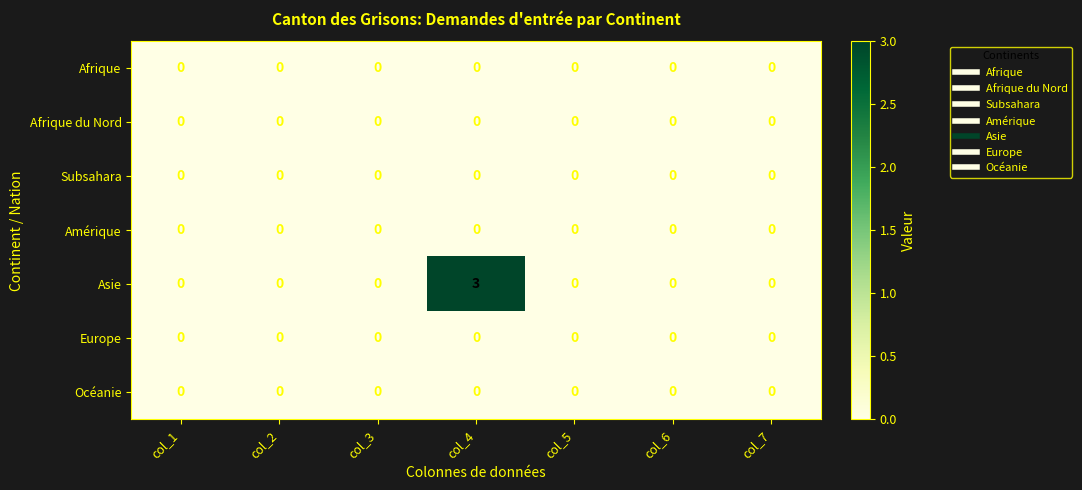

The Subsahara series shows 0 at col_6. True or false?

True